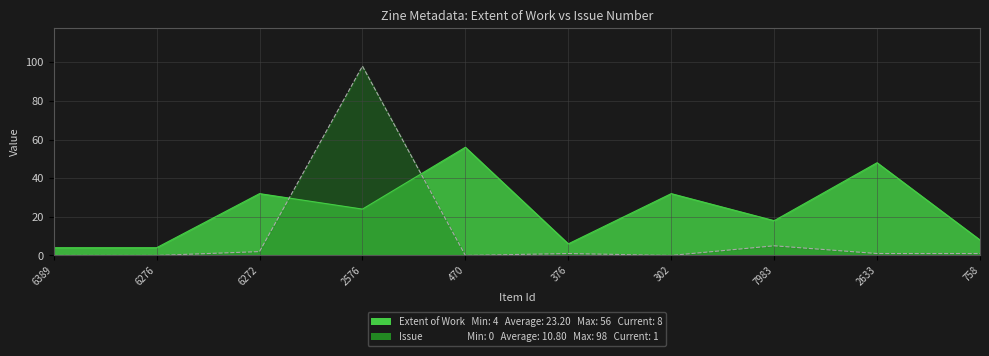

What is the greatest value displayed?

98